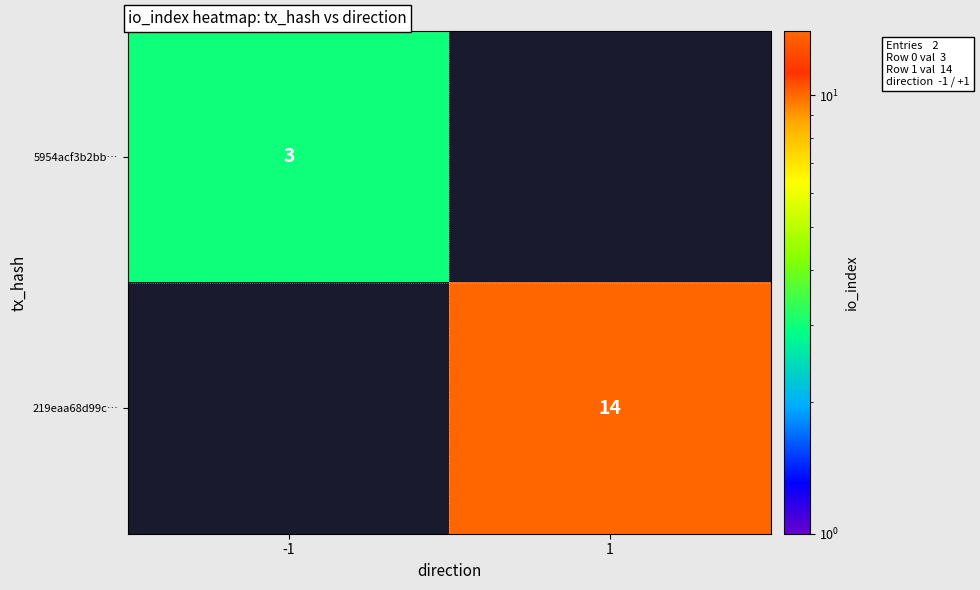

The value of 219eaa68d99c… at 1 is 14. True or false?

True